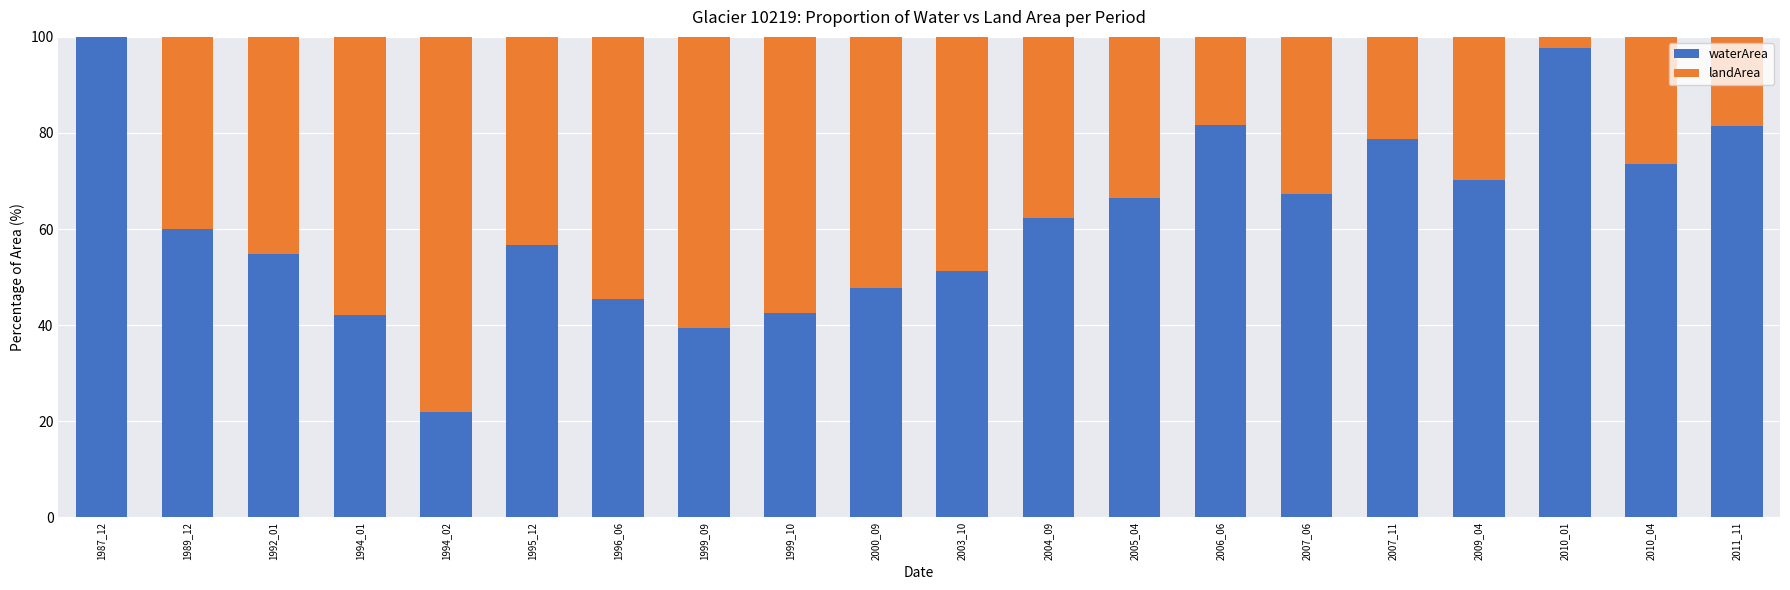

How many data points in waterArea are above 62?

10